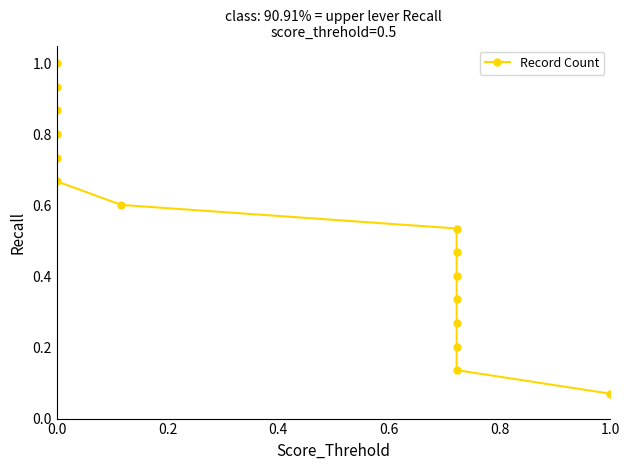

Does the chart have visible grid lines?

No